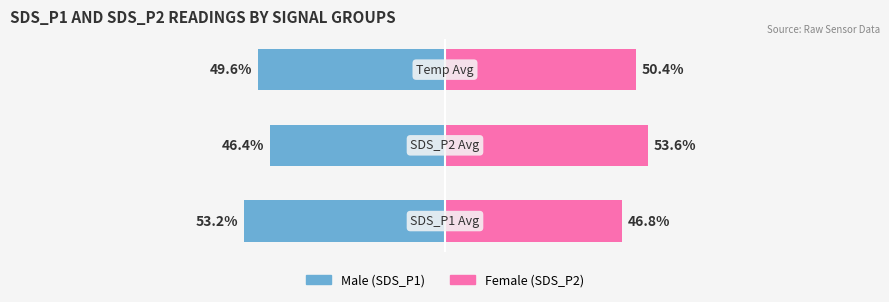

Which series has the widest spread of values?

Male